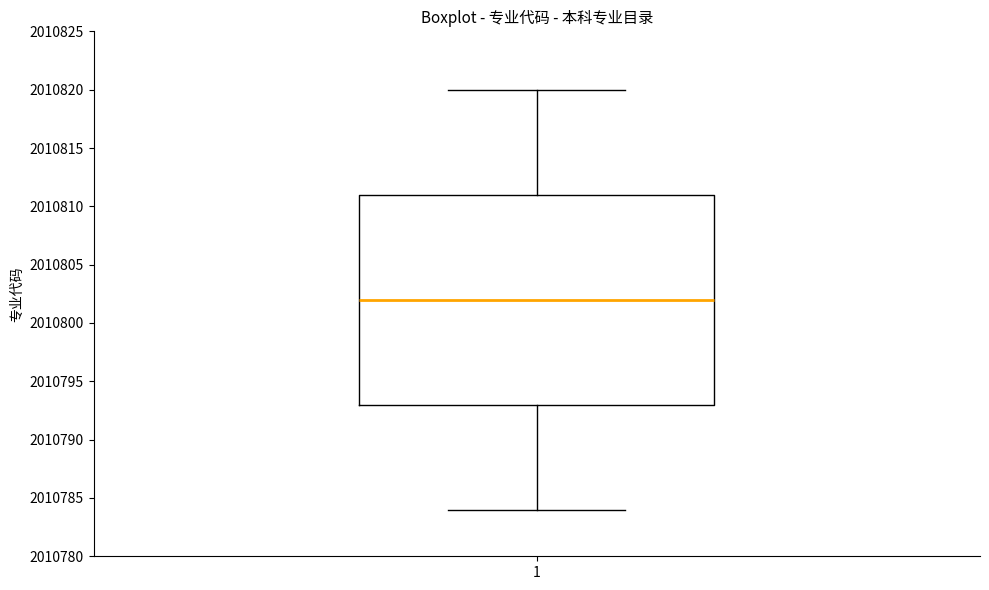

Read this box plot against the y-axis: the position of the median line, the range covered by the box, and the ends of both whiskers. The values are not printed on the chart, so give them approximately, as read against the axis.

median 2010802, box 2010793 to 2010811, whiskers 2010784 to 2010820